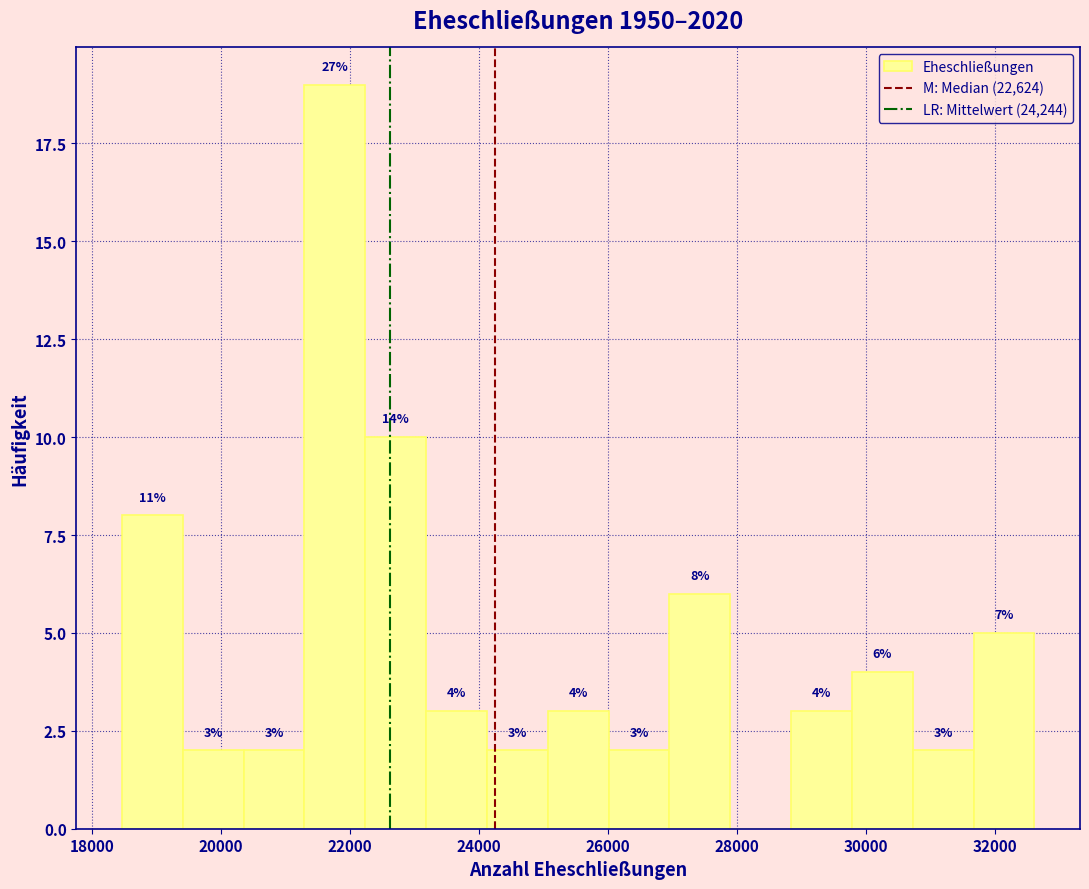

Over which range of the x-axis is the bar tallest?

21200 to 22200